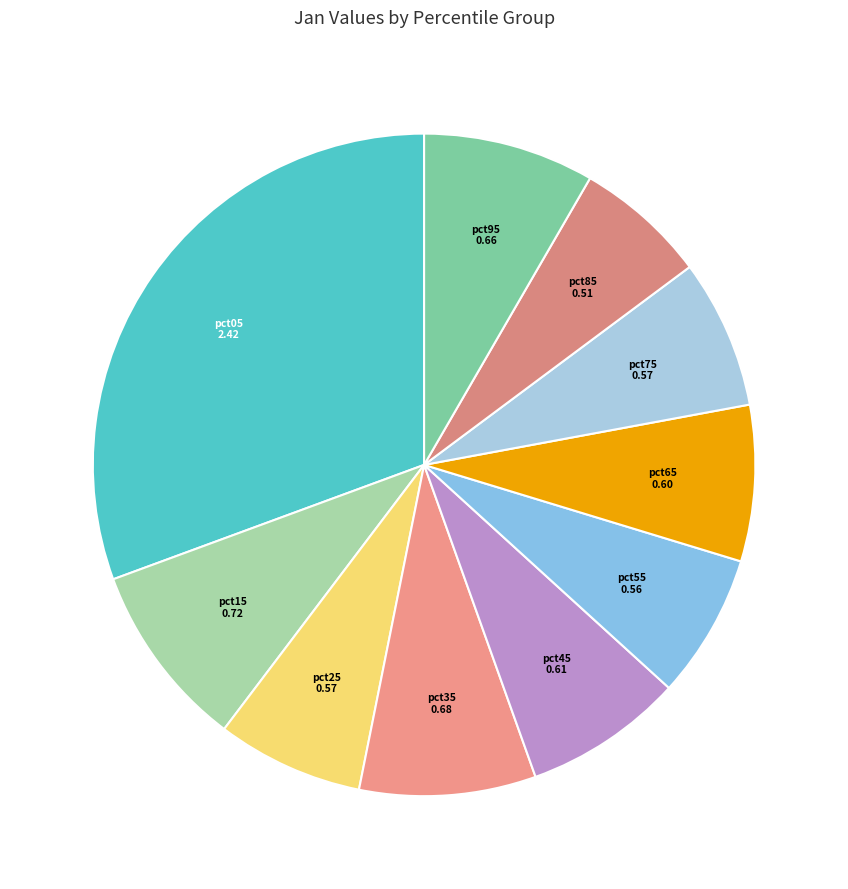

Is there a majority slice in this chart?

No